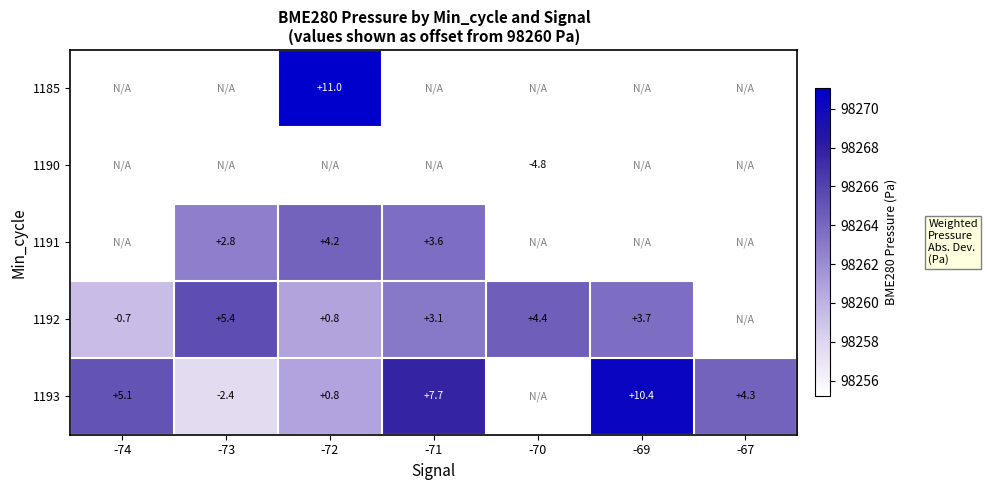

Is the value of 1192 at -72 greater than the value of 1185 at -72?

No